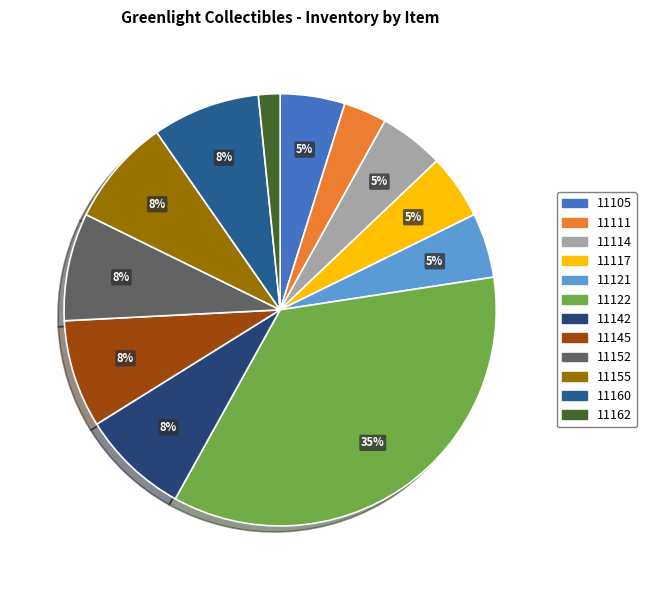

What is the smallest slice in the pie chart?

11162